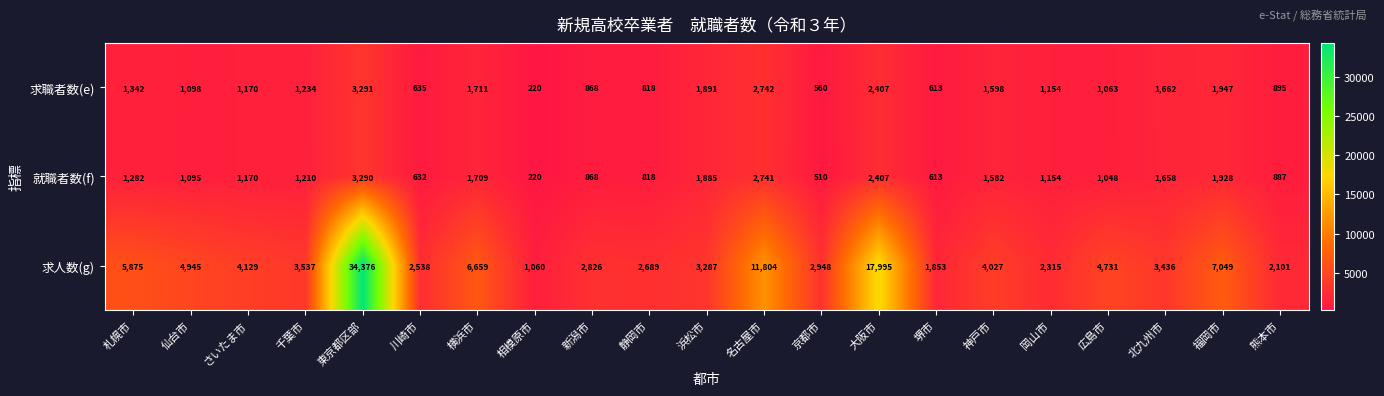

List the labels in order of 求職者数(e) value, smallest first.

相模原市, 京都市, 堺市, 川崎市, 静岡市, 新潟市, 熊本市, 広島市, 仙台市, 岡山市, さいたま市, 千葉市, 札幌市, 神戸市, 北九州市, 横浜市, 浜松市, 福岡市, 大阪市, 名古屋市, 東京都区部